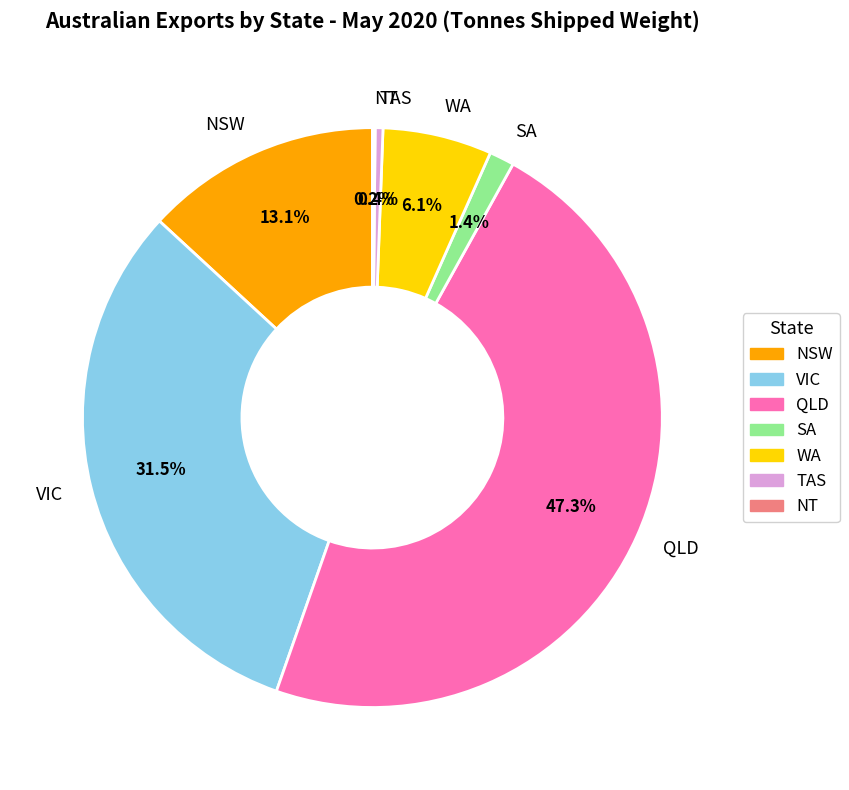

Which has a higher value, SA or VIC?

VIC